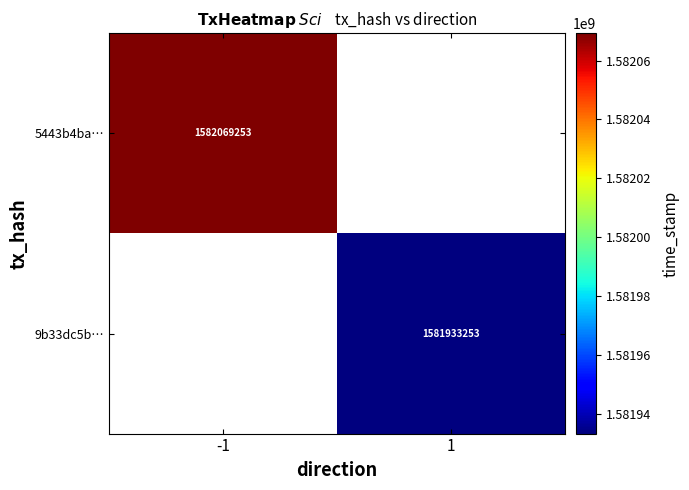

Is it true that 9b33dc5b… equals 896459932 at 1?

False